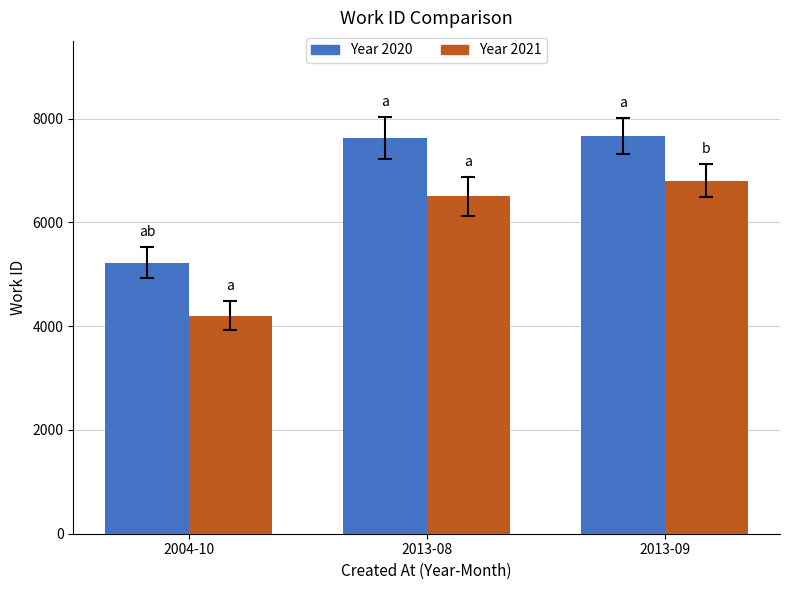

Is the value of Year 2021 at 2013-08 greater than the value of Year 2020 at 2013-08?

No